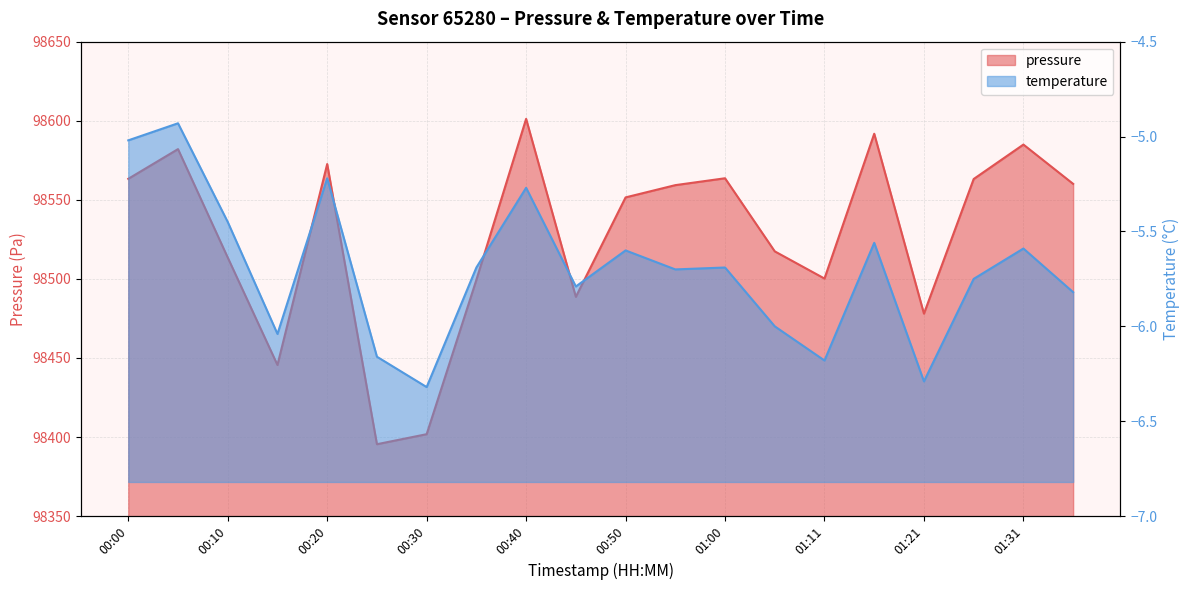

Where is temperature nearest to the value -5?

00:00